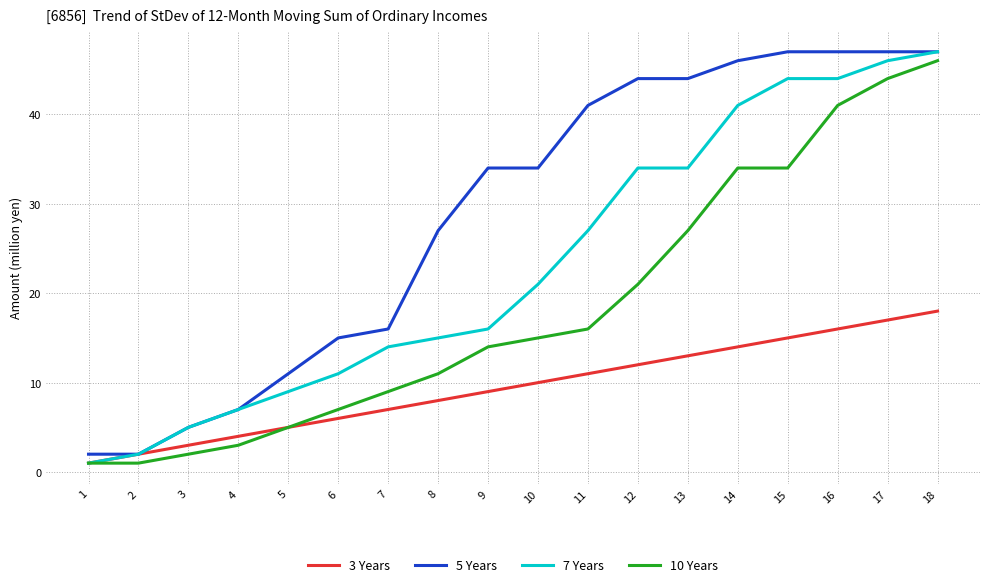

What is the difference between the 3 Years values at 17 and 1?

16